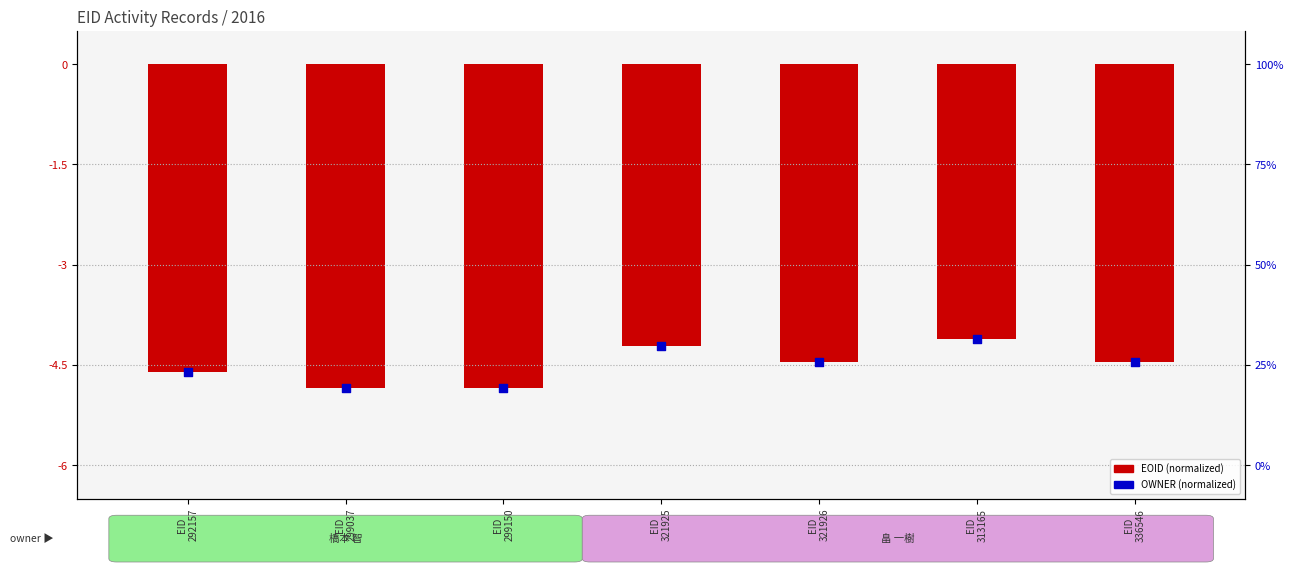

What are all the series names shown in the legend?

EOID (normalized), OWNER (normalized)